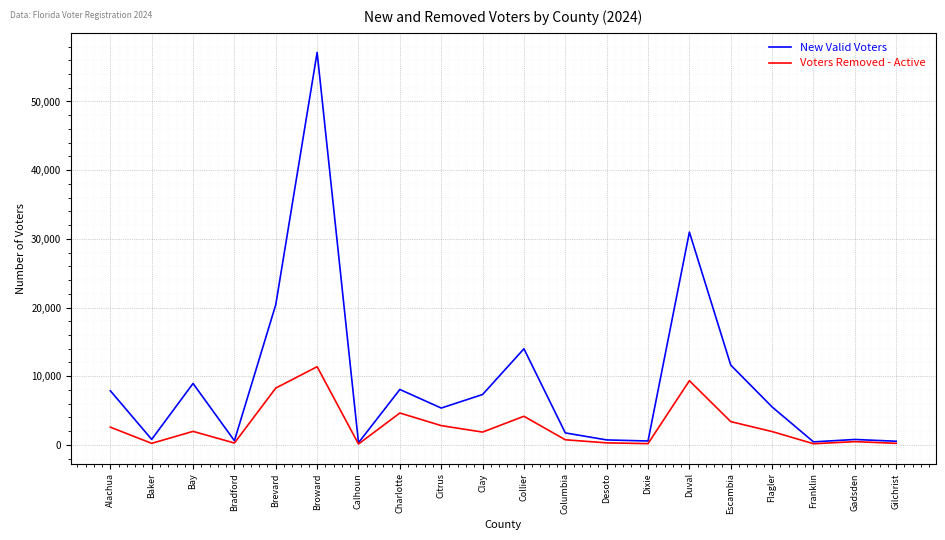

What position from the right is Duval?

6